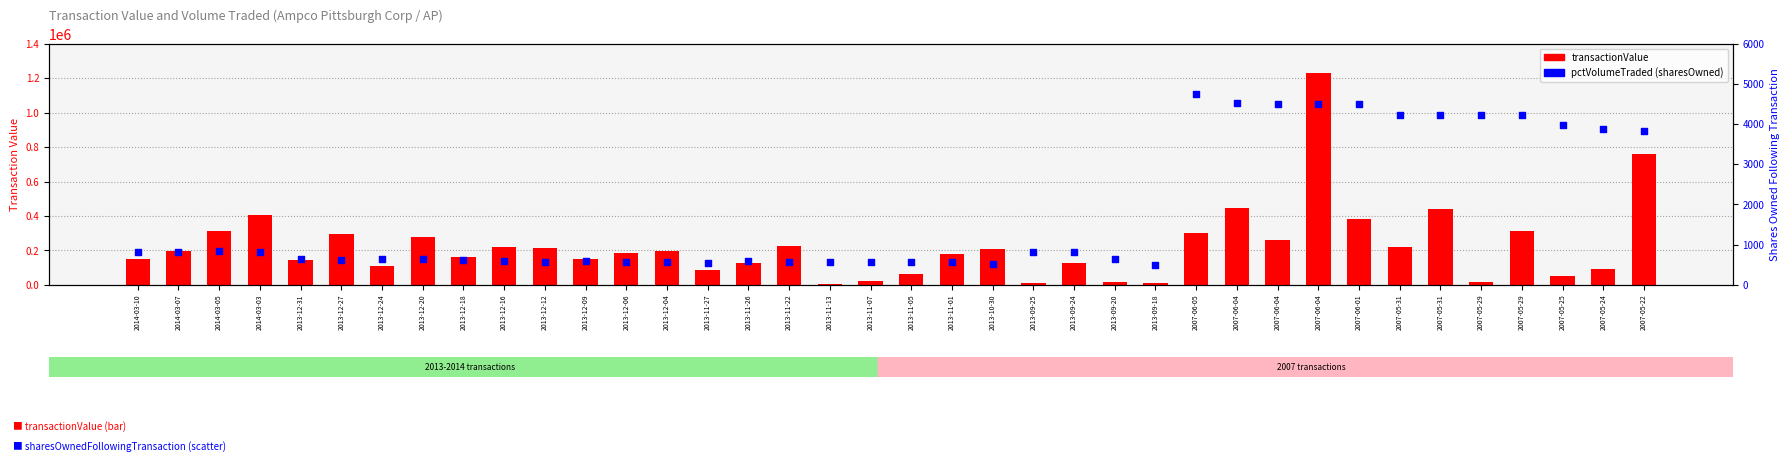

Which series has the largest total across all categories?

transactionValue